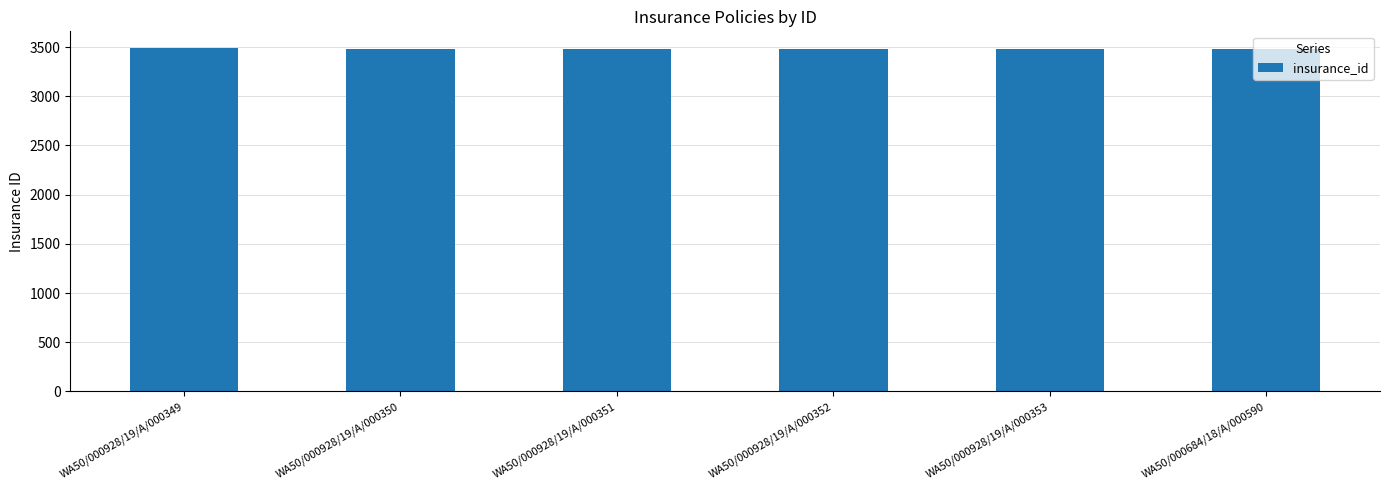

What is the approximate value at WA50/000928/19/A/000351?

3483